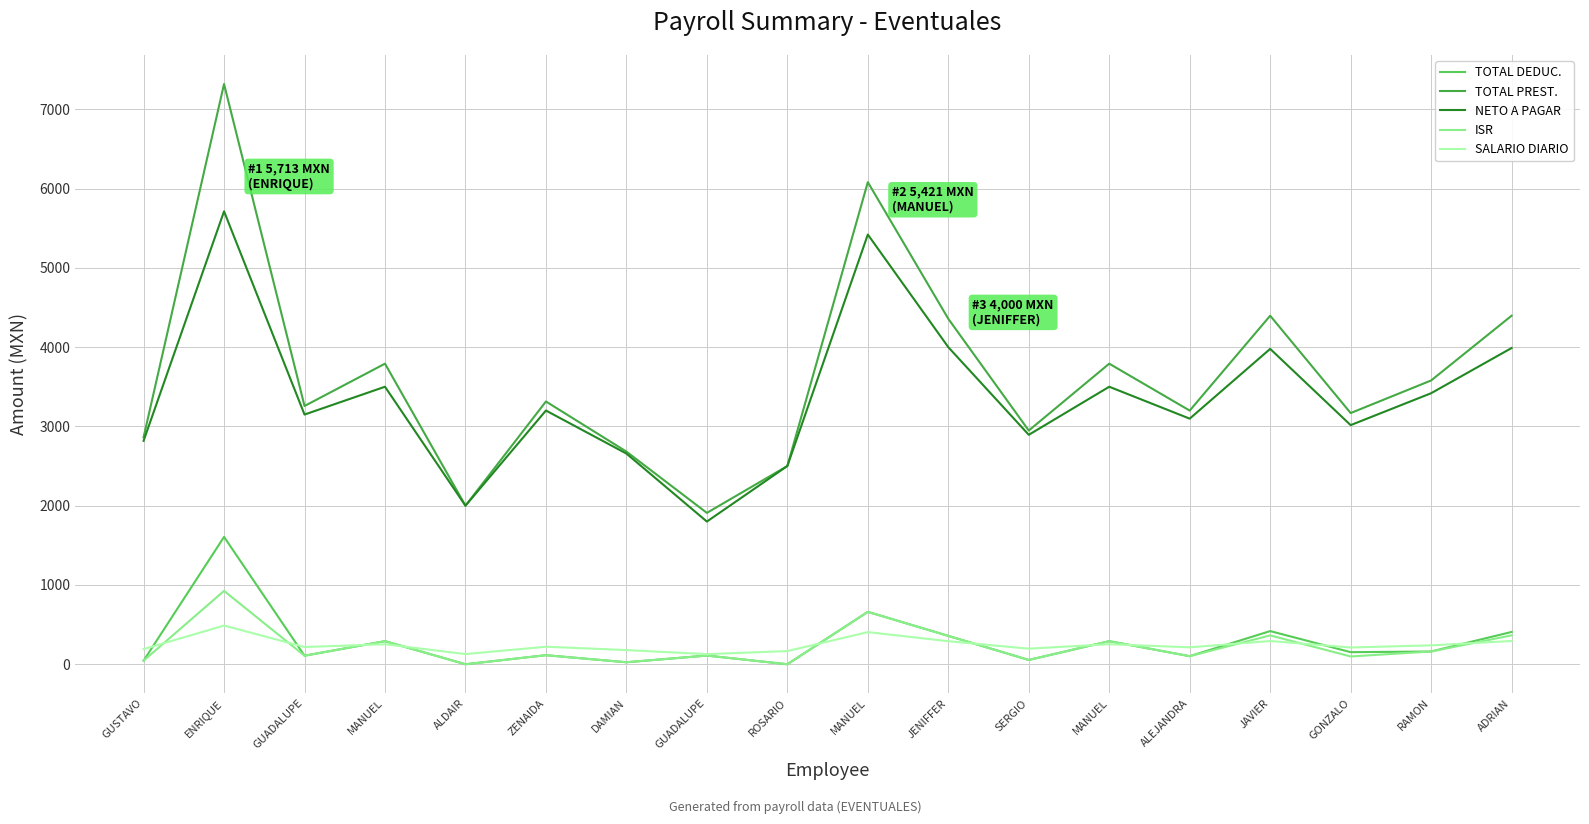

How many lines are shown in the chart?

5